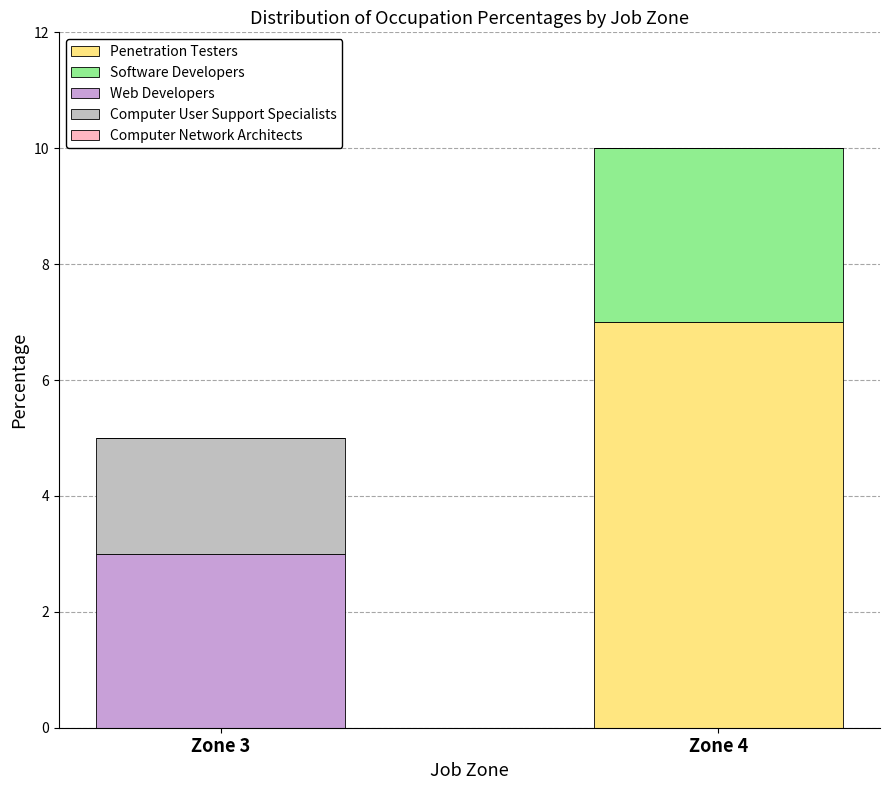

What is the total value across all series at Zone 4?

10